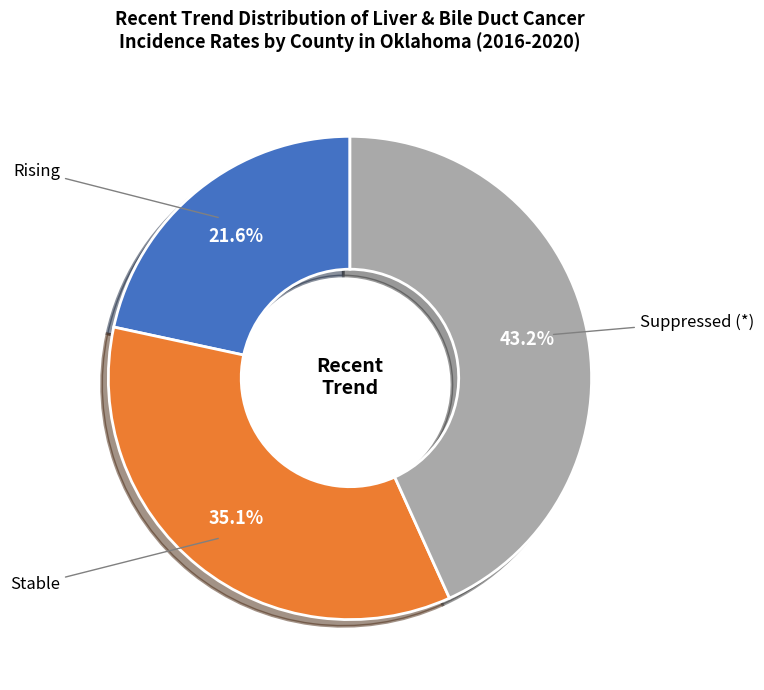

Does any single category account for the majority?

No